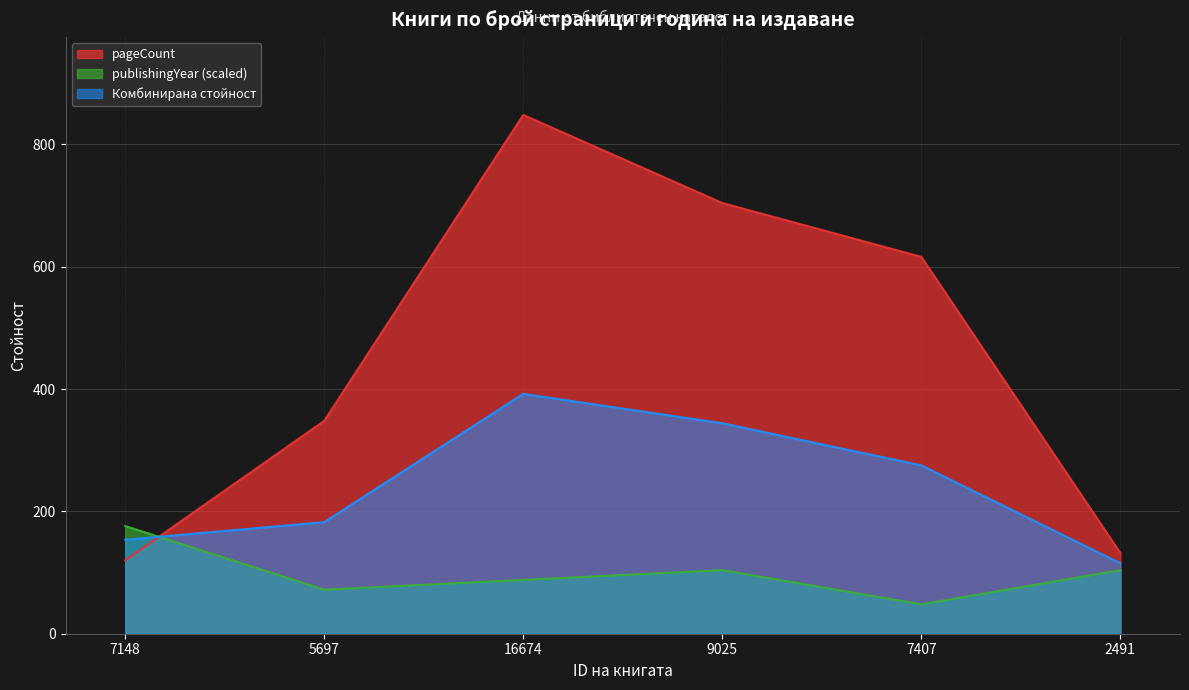

Reading left to right, transcribe all the data shown in this chart.

pageCount: 120	348	848	704	616	132
publishingYear: 176	72	88	104	48	104